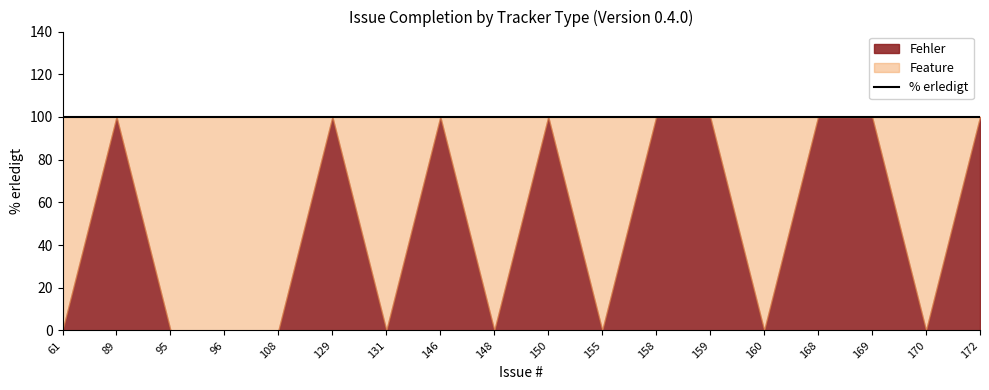

List the series in order of their peak value, lowest first.

Fehler, Feature, % erledigt